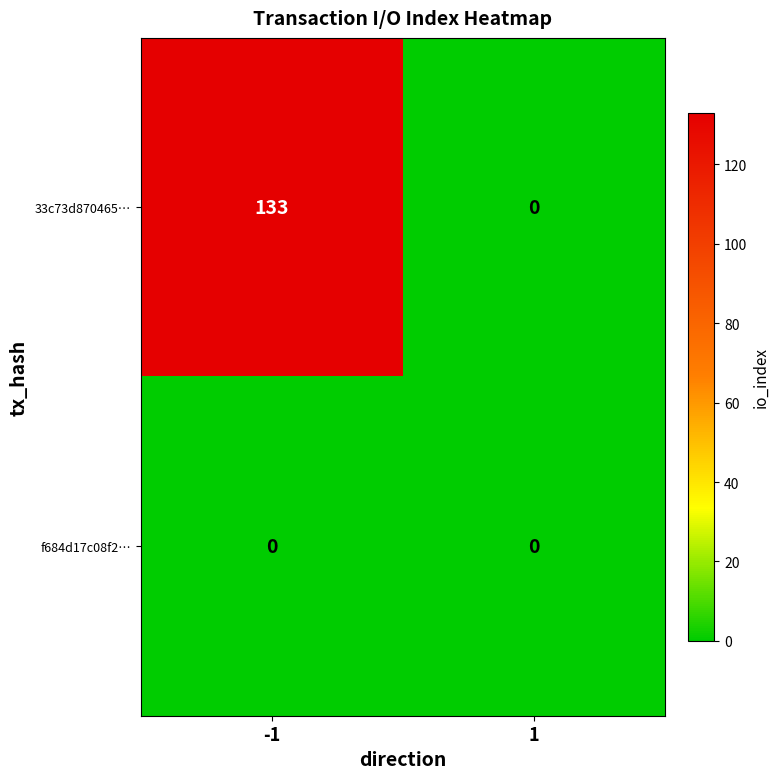

What is the difference between the maximum and minimum values in the 33c73d870465… series?

133